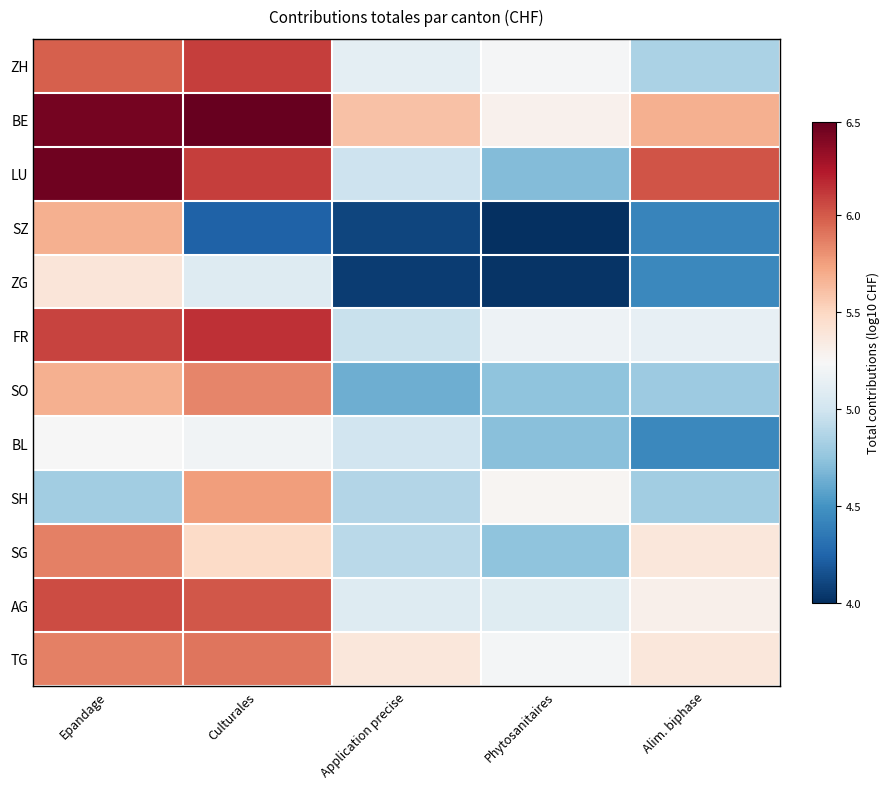

Which series has the largest total across all categories?

BE